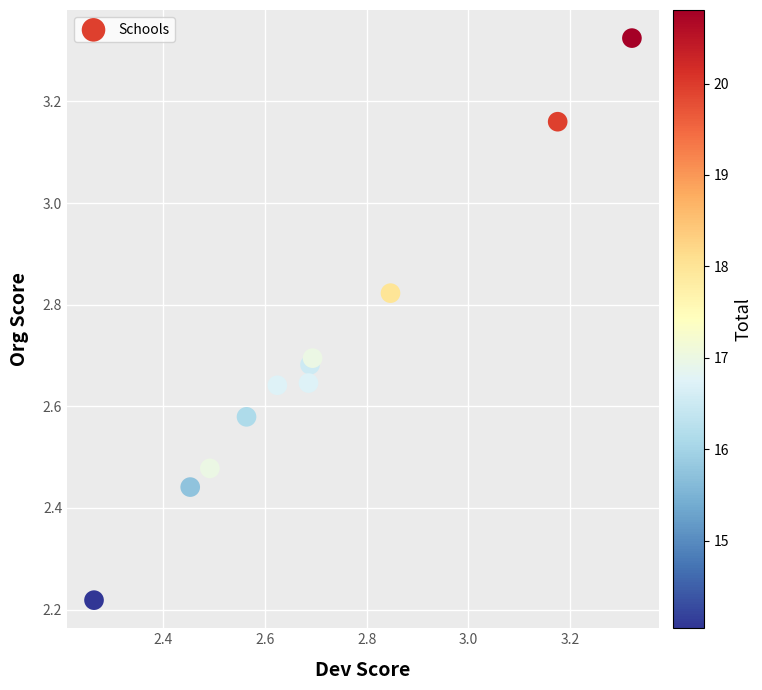

What is the range of X values (max minus min)?

1.1